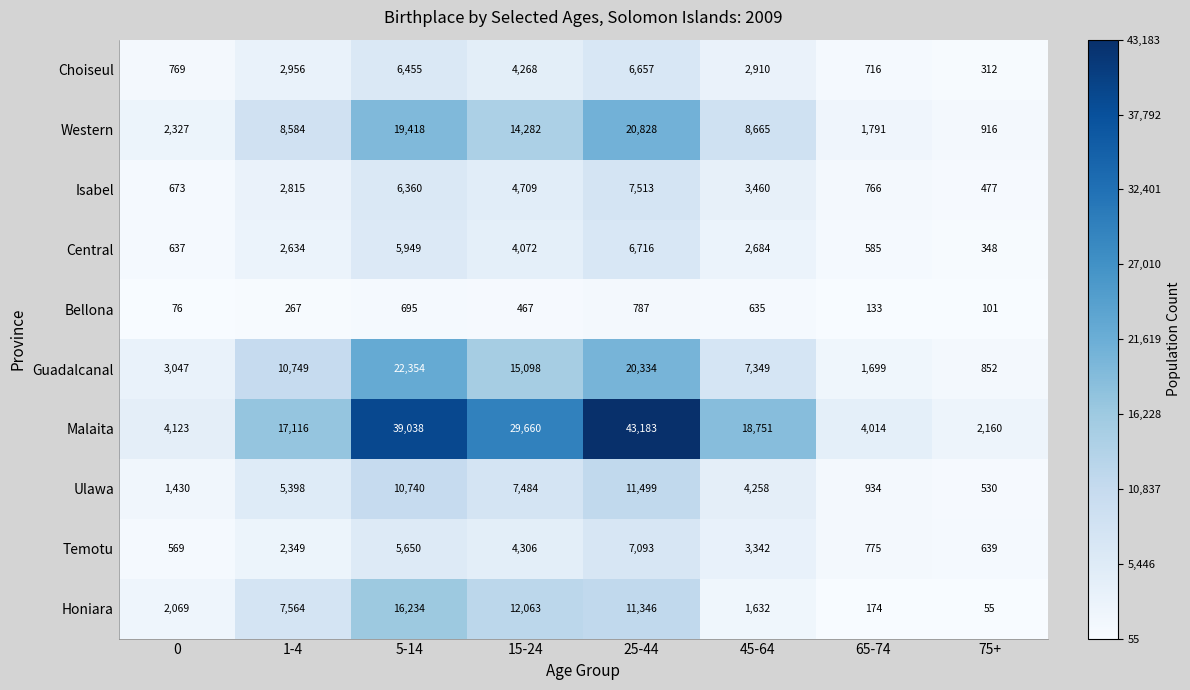

How many distinct data groups are displayed?

10